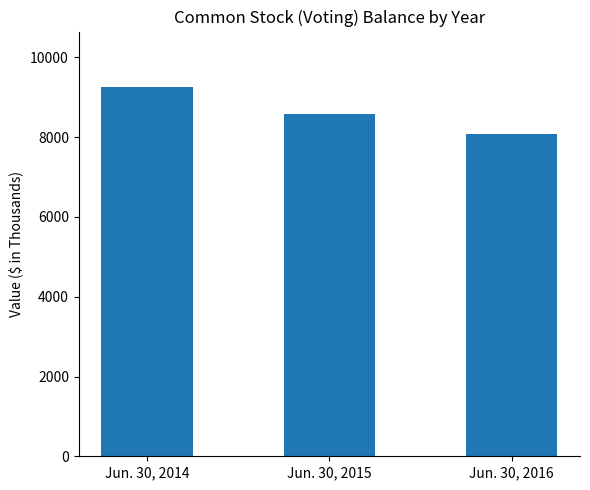

What is the difference between the maximum and minimum values?

1171